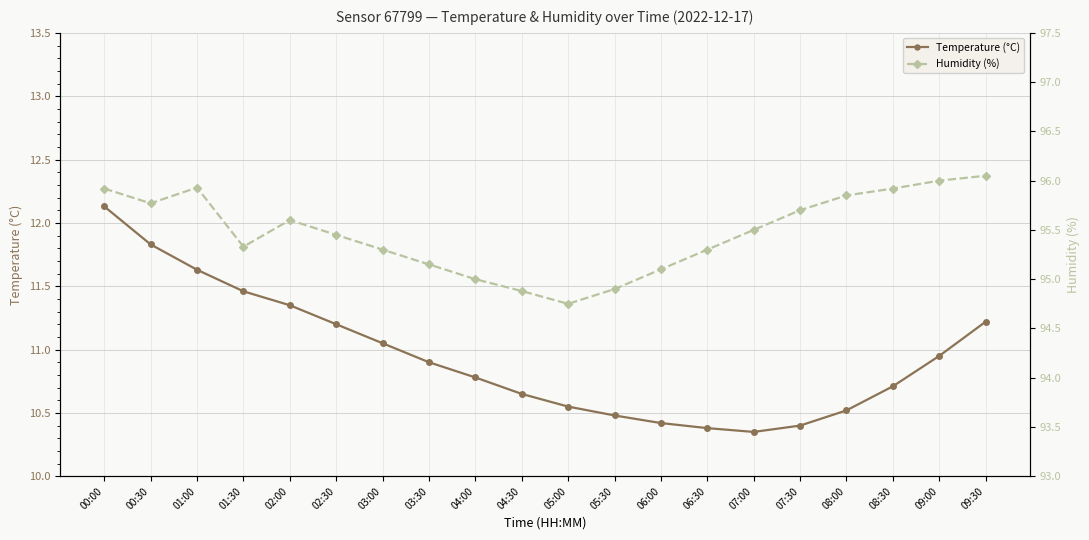

Where does the Humidity (%) series first go above 95?

00:00